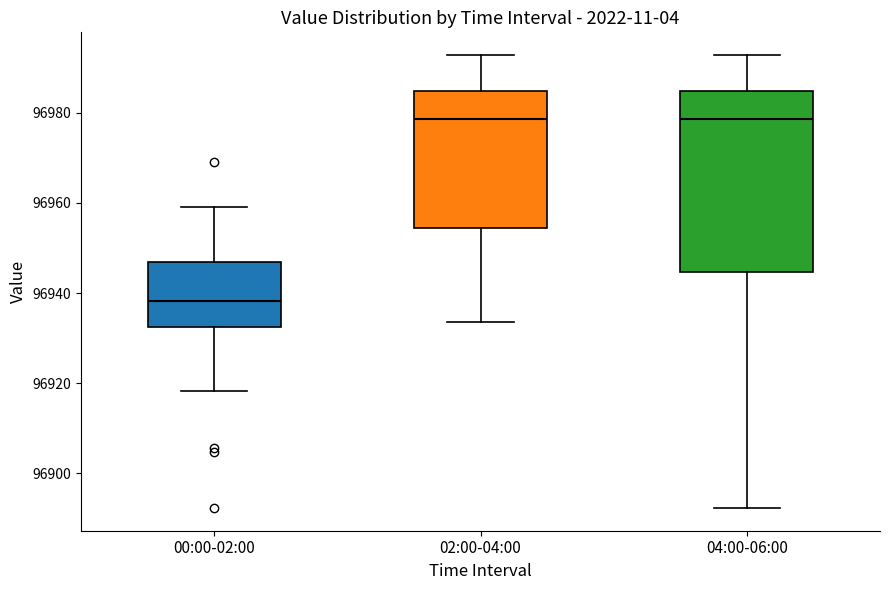

Which box's median line is the lowest?

00:00-02:00